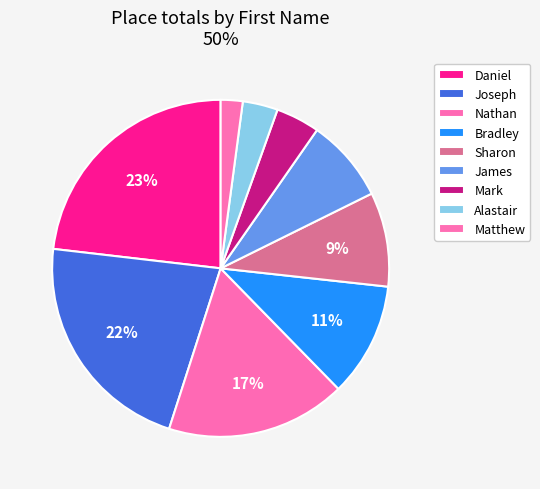

True or false: Matthew accounts for 2% of the total.

True